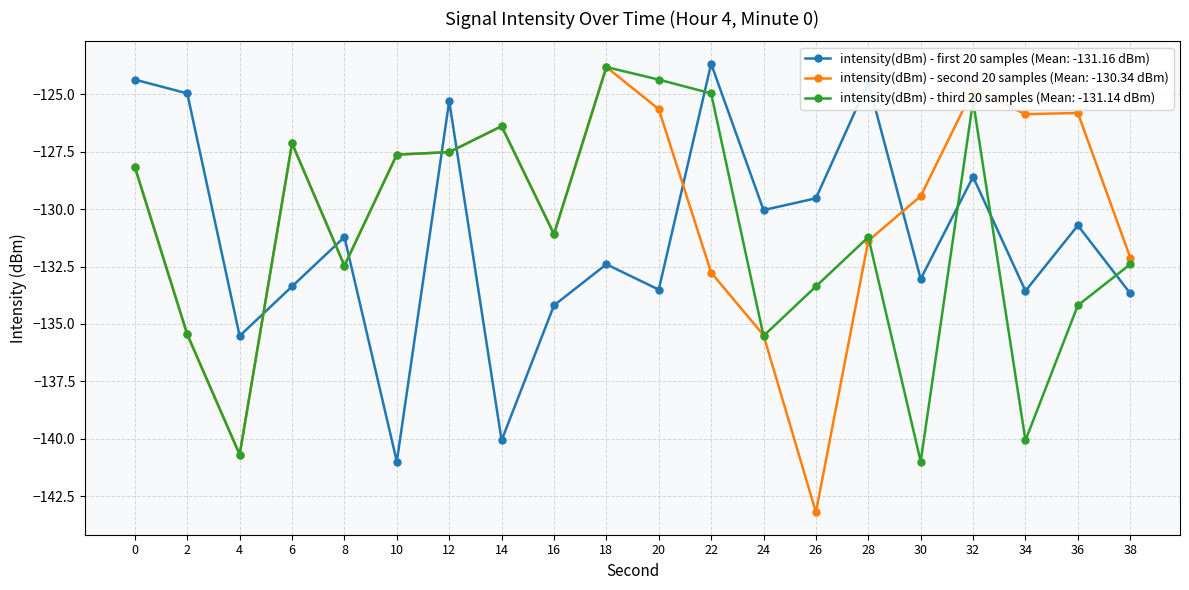

Which series ends up on top after the final intersection of intensity(dBm) - second 20 samples (Mean: -130.34 dBm) and intensity(dBm) - first 20 samples (Mean: -131.16 dBm)?

intensity(dBm) - second 20 samples (Mean: -130.34 dBm)